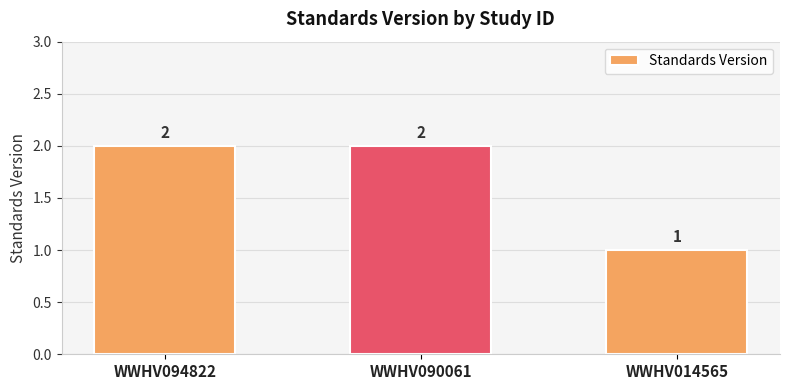

What is the difference between the maximum and minimum values?

1